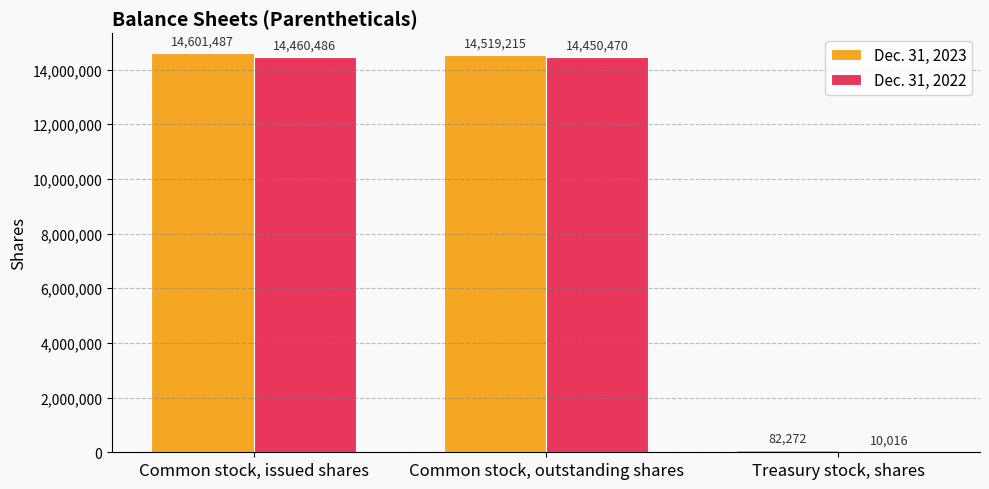

Reading left to right, transcribe all the data shown in this chart.

Dec. 31, 2023: Common stock, issued shares=14601487	Common stock, outstanding shares=14519215	Treasury stock, shares=82272
Dec. 31, 2022: Common stock, issued shares=14460486	Common stock, outstanding shares=14450470	Treasury stock, shares=10016